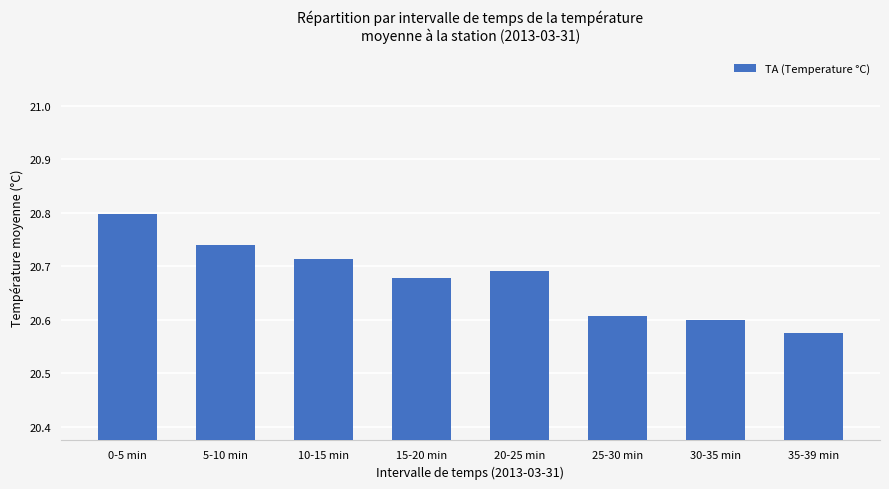

What is the label of the 6th bar from the right?

10-15 min